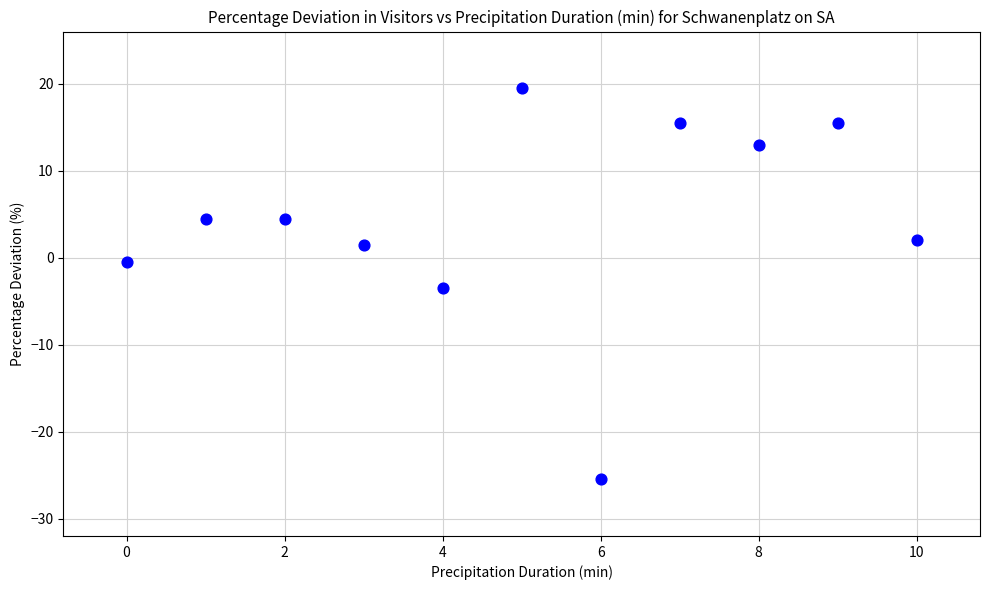

What is the average Y value?

4.2